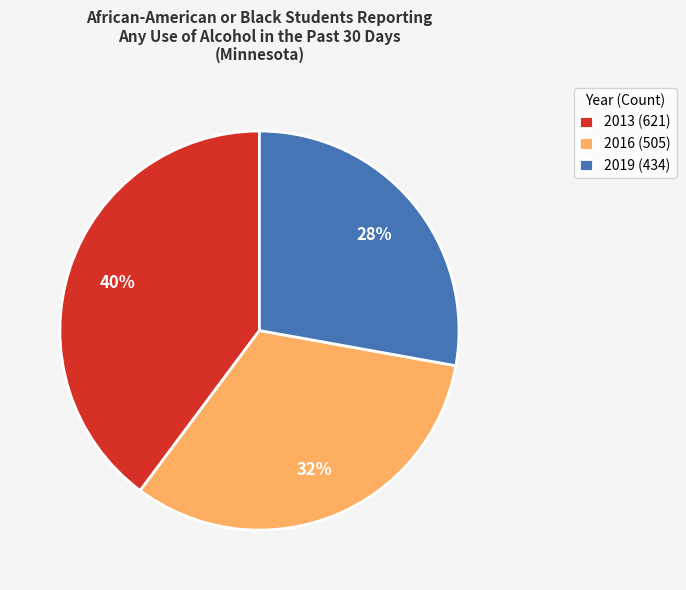

To the nearest percent, what portion does 2016 represent?

32%